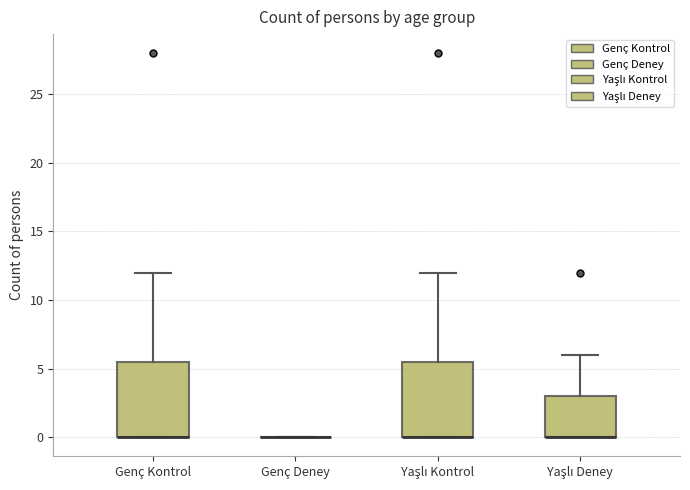

Reading left to right, read every box against the y-axis: the position of its median line, the range the box covers, and the ends of its whiskers. The values are not printed on the chart, so give them approximately, as read against the axis.

Genç Kontrol: median 0.0 (drawn on the box's lower edge), box 0.0 to 5.5, whiskers 0.0 to 12.0
Genç Deney: box collapsed to a line at 0.0, whiskers 0.0 to 0.0
Yaşlı Kontrol: median 0.0 (drawn on the box's lower edge), box 0.0 to 5.5, whiskers 0.0 to 12.0
Yaşlı Deney: median 0.0 (drawn on the box's lower edge), box 0.0 to 3.0, whiskers 0.0 to 6.0